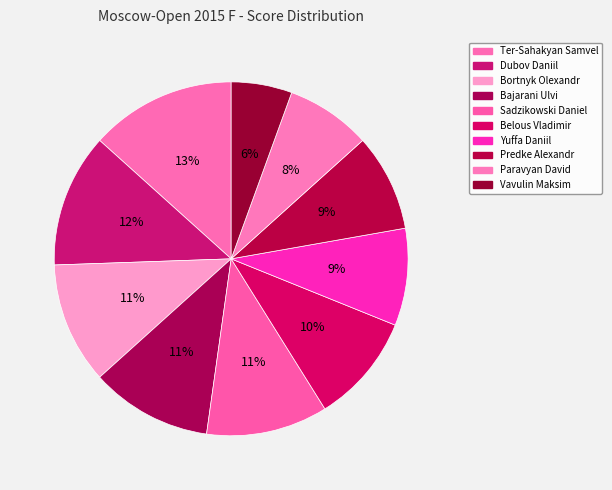

How many slices are in this pie chart?

10